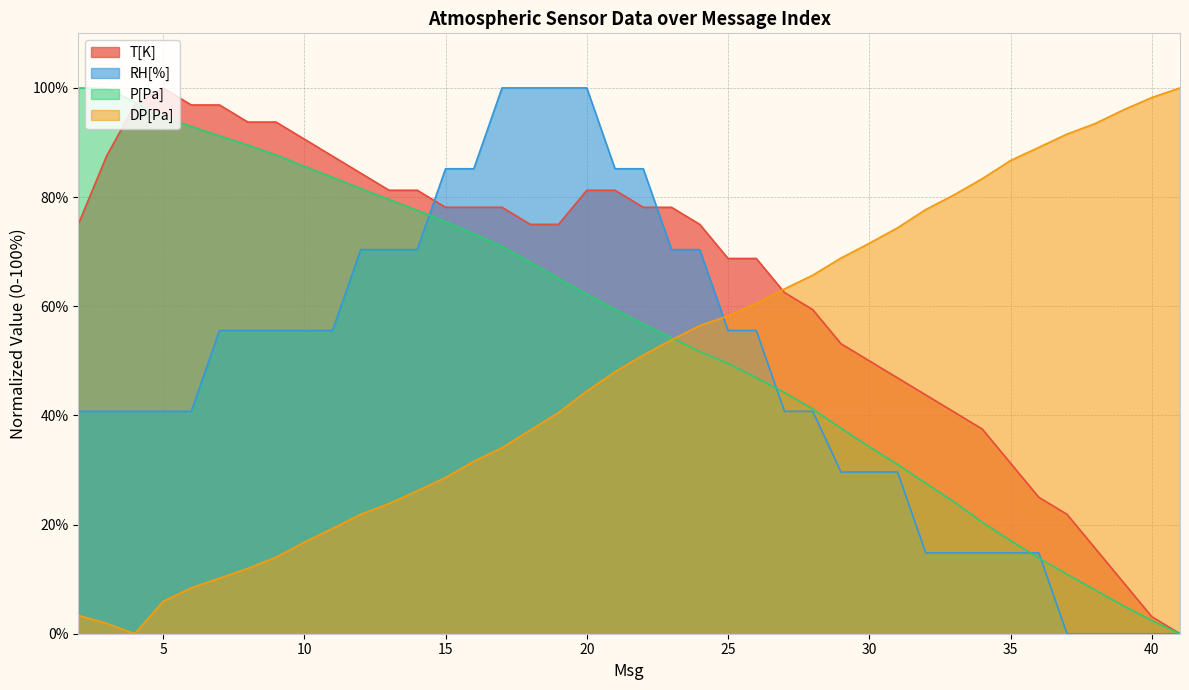

Which series ends up on top after the final intersection of DP[Pa] and P[Pa]?

DP[Pa]